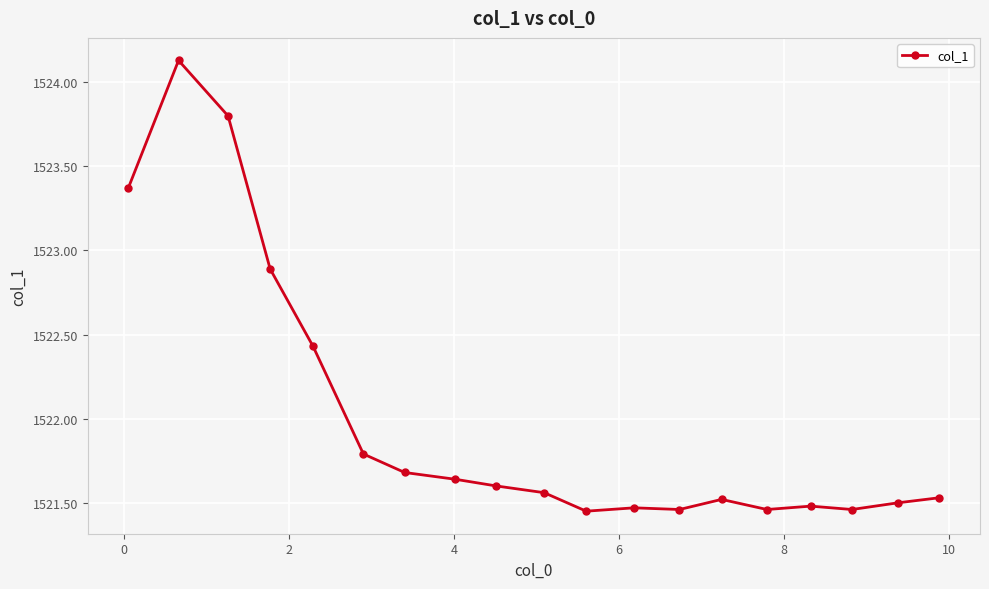

What is the average value?

1522.0